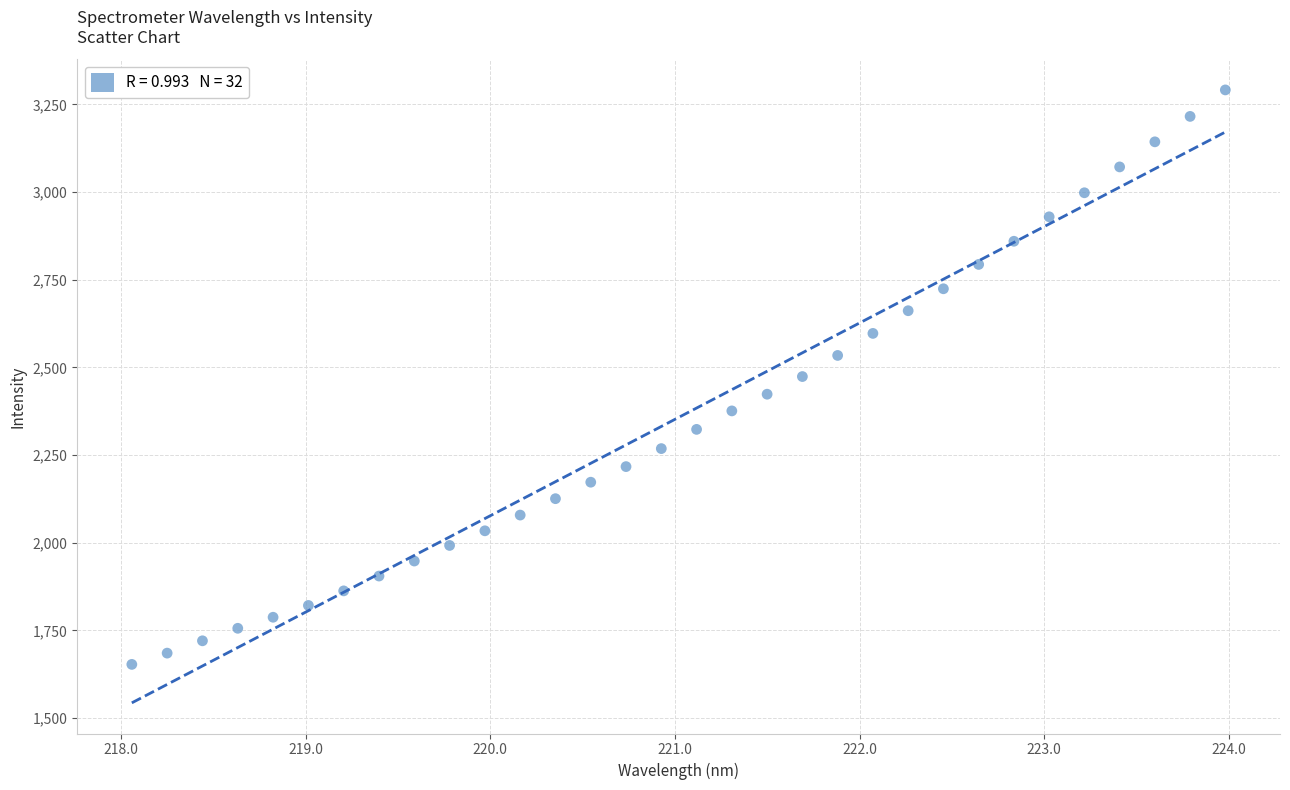

What is the range of X values (max minus min)?

5.9